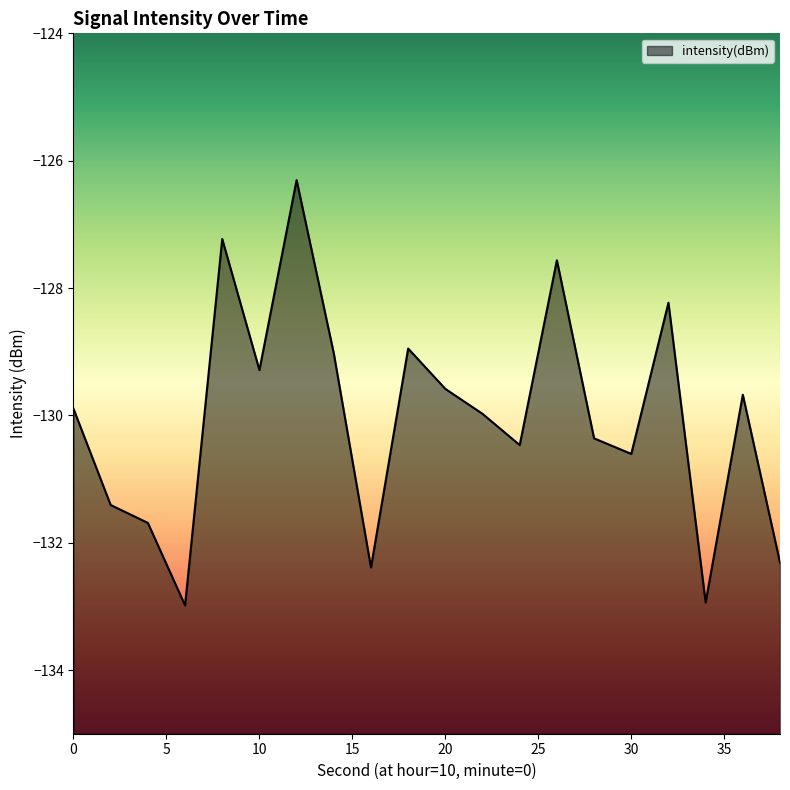

What is the sum of all values?

-2600.9